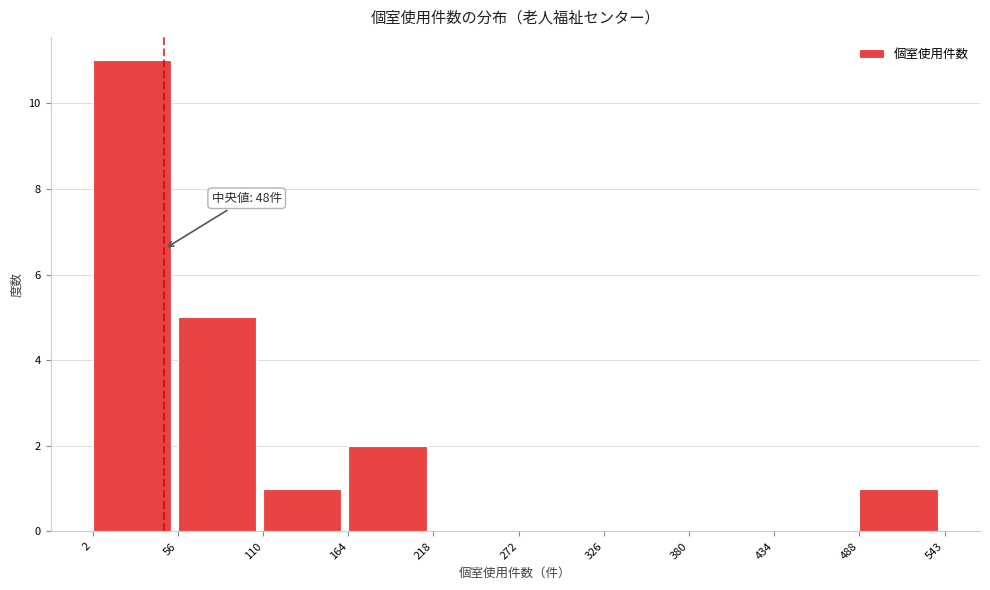

Over which range of the x-axis is the bar tallest?

2 to 56